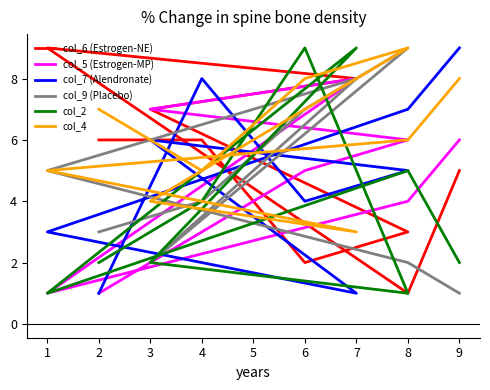

What is the lowest value of the col_4 series?

3